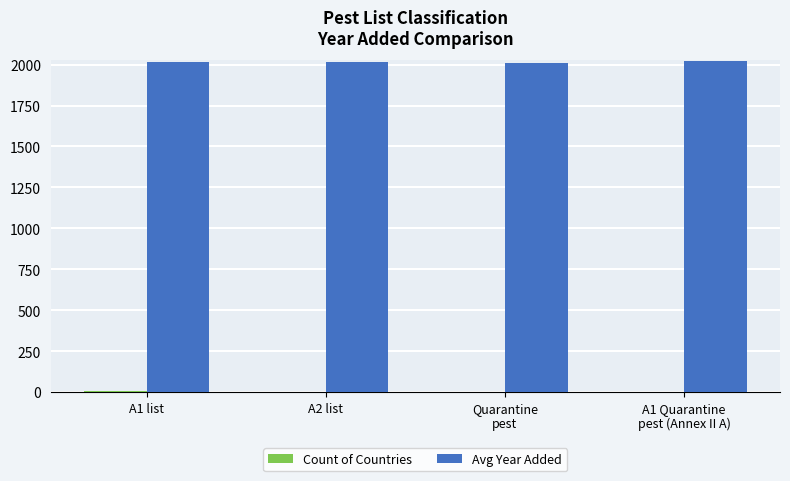

What is the greatest value displayed?

2019.0